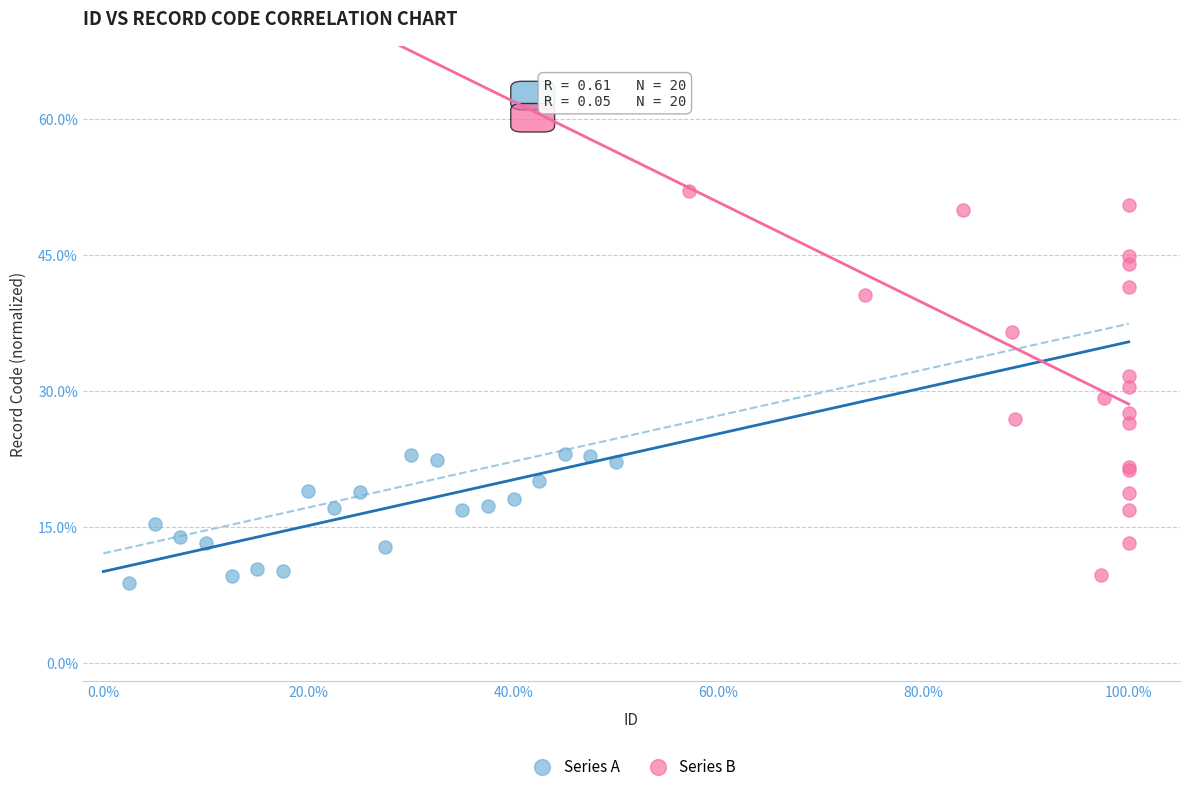

What are all the series names shown in the legend?

Series A, Series B